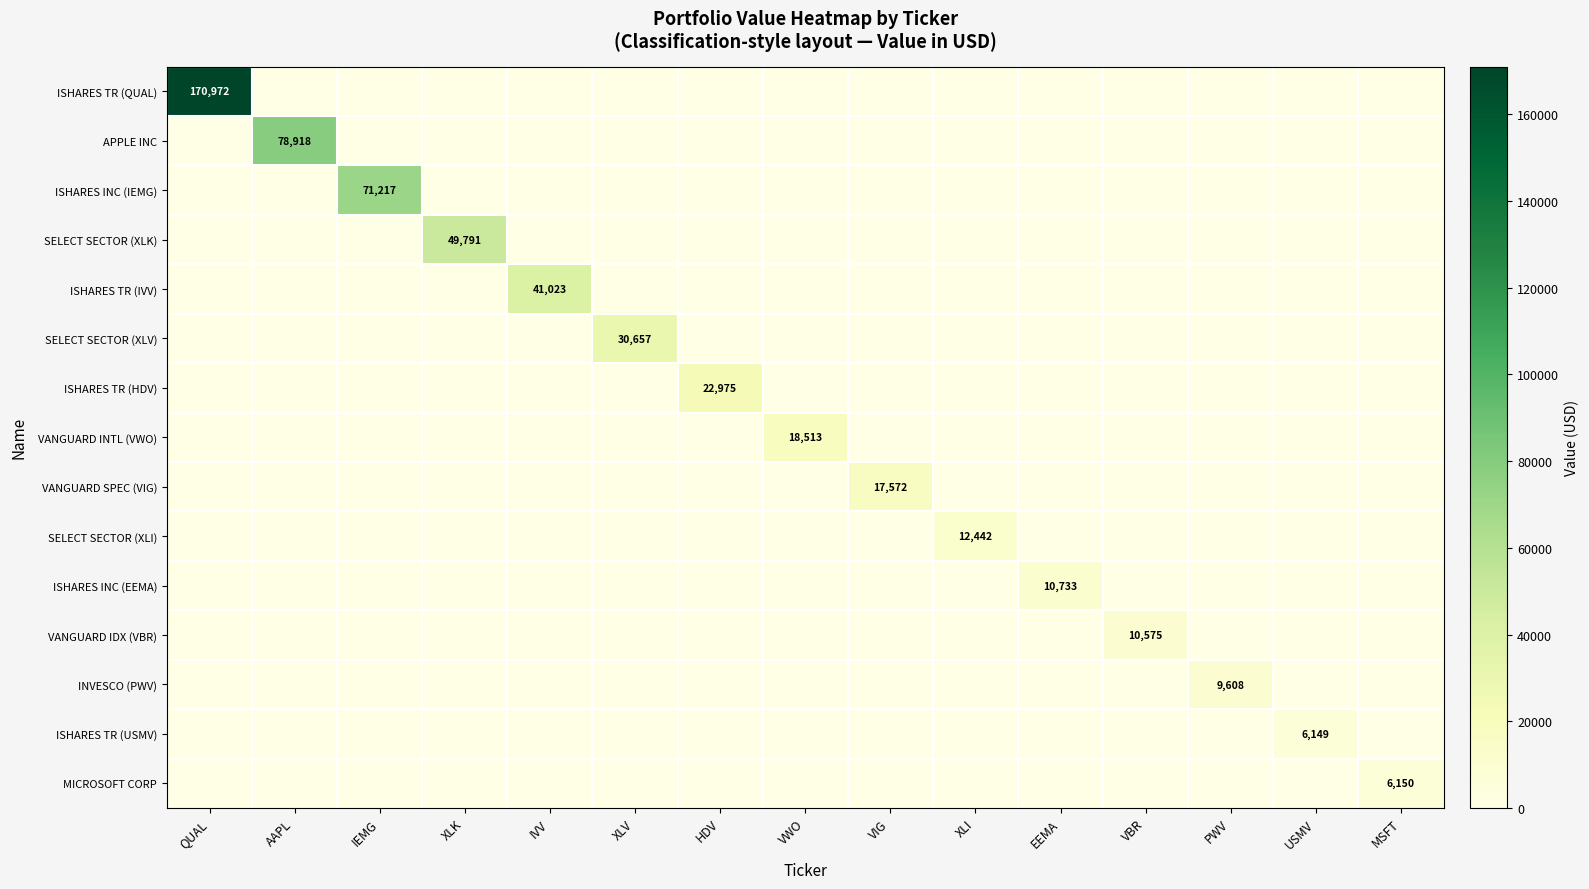

The value of ISHARES TR (HDV) at HDV is 9360. True or false?

False